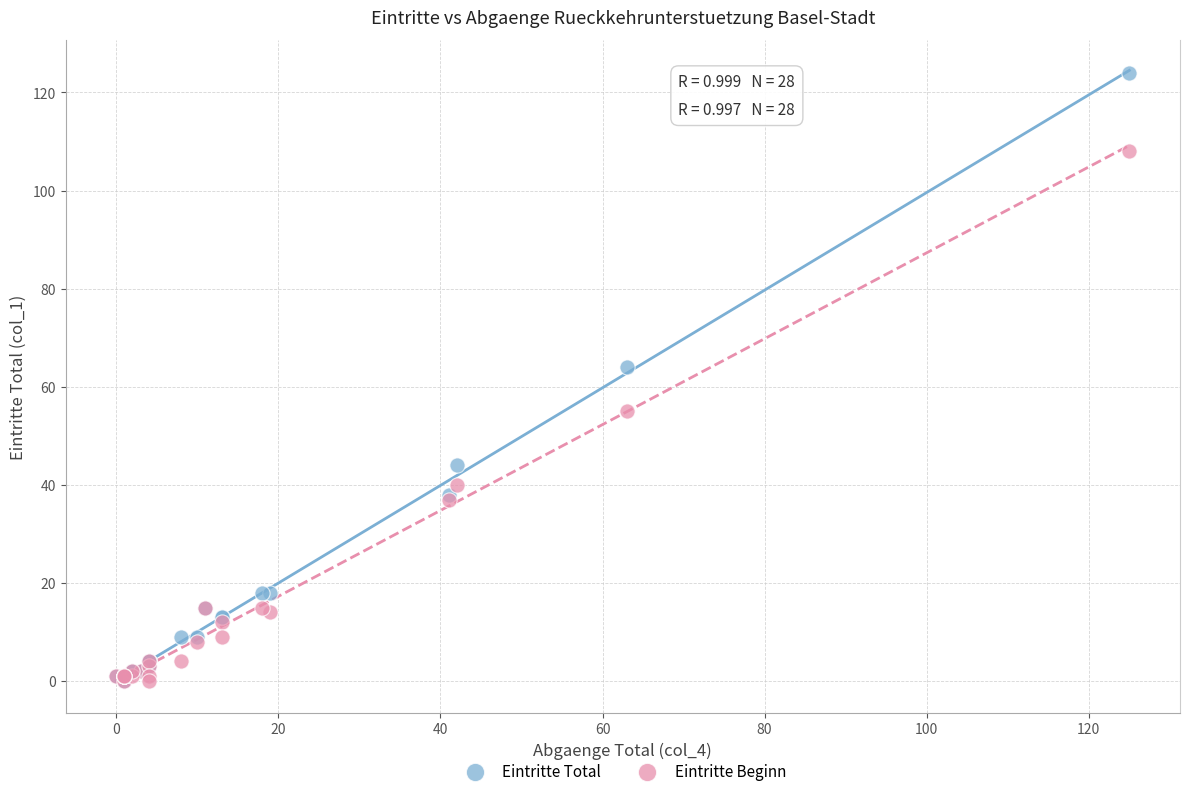

In the Eintritte Total series, what Y value is closest to 62?

64